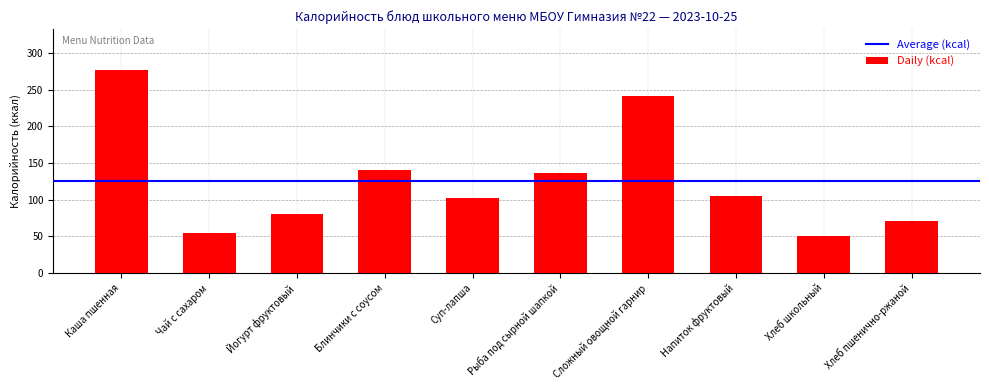

The value at Каша пшенная is 277. True or false?

True